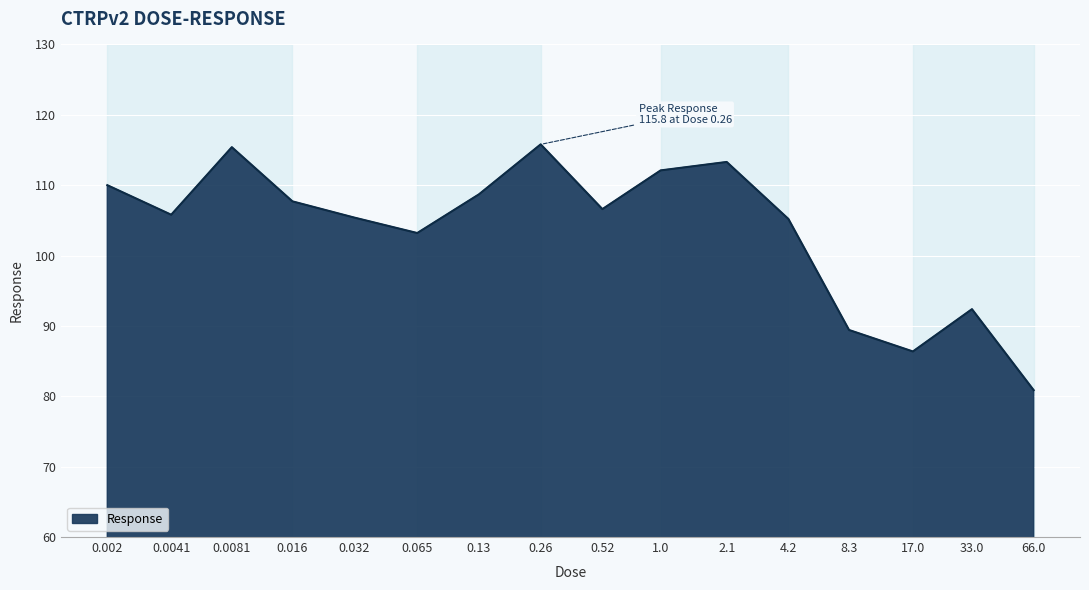

What is the difference between the maximum and minimum values?

34.9